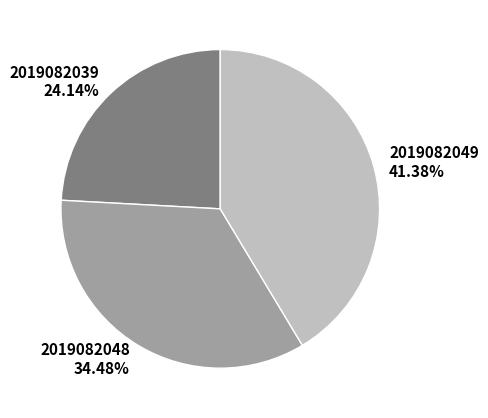

To the nearest percent, what percentage of the pie is 2019082039?

24%